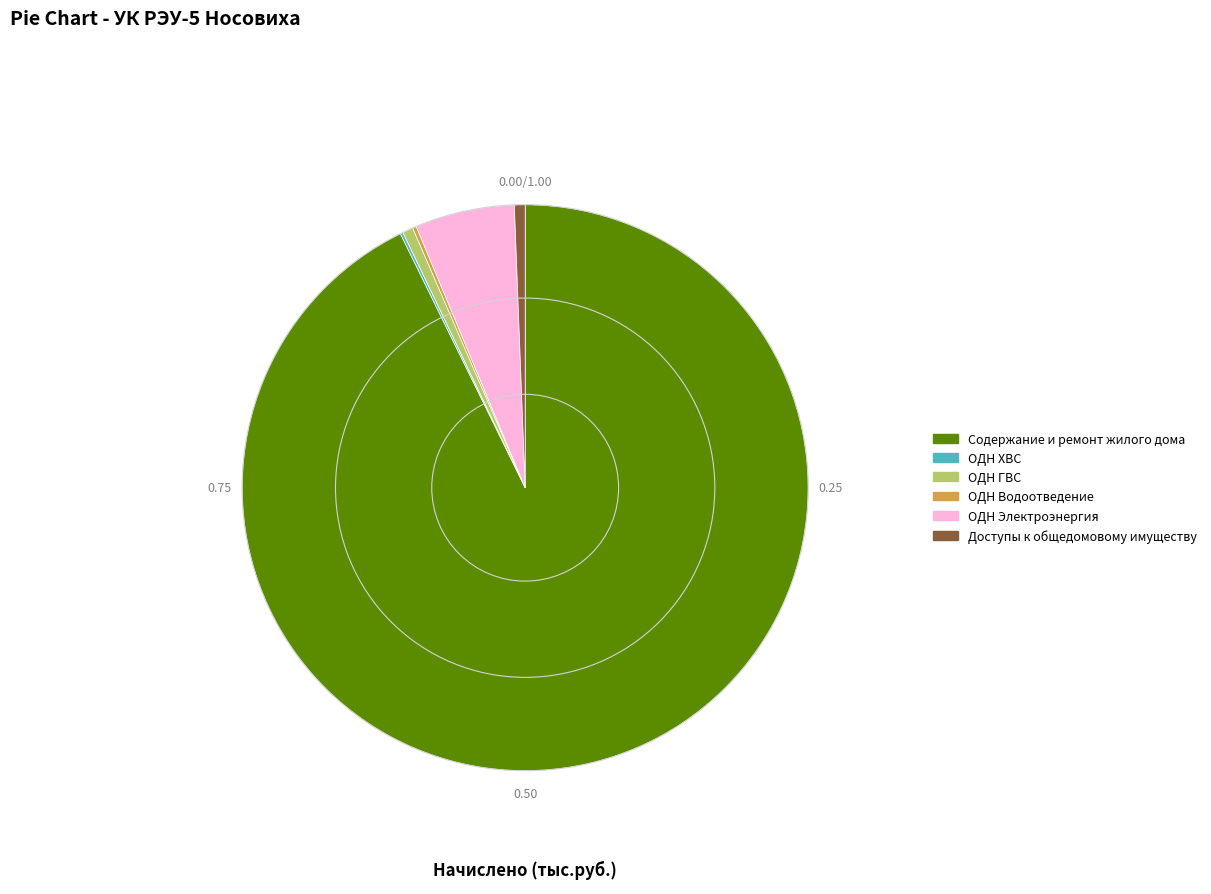

Between ОДН Электроэнергия and ОДН ГВС, which is larger?

ОДН Электроэнергия